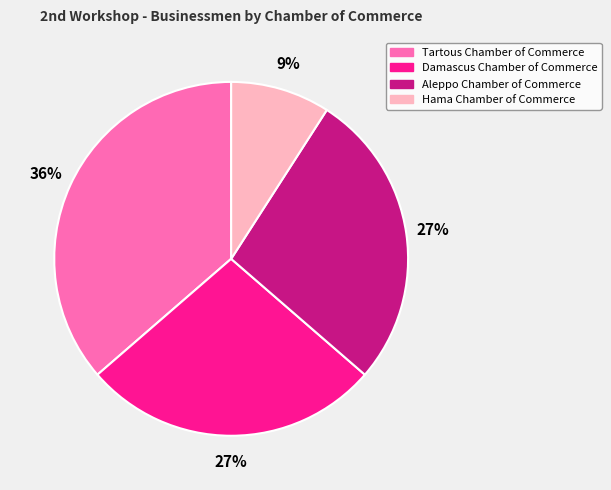

Does Damascus Chamber of Commerce account for over 50% of the chart?

No